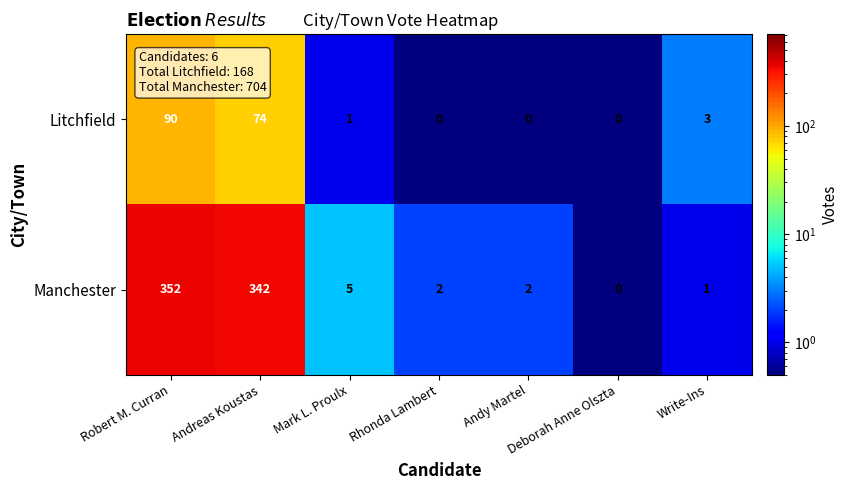

Which series has the largest range (max minus min)?

Manchester